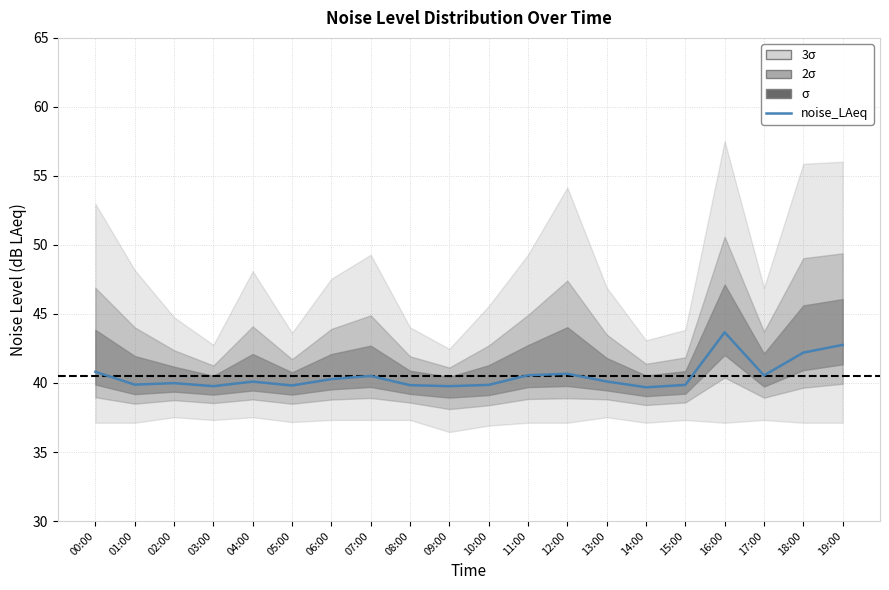

What is the average value?

40.5